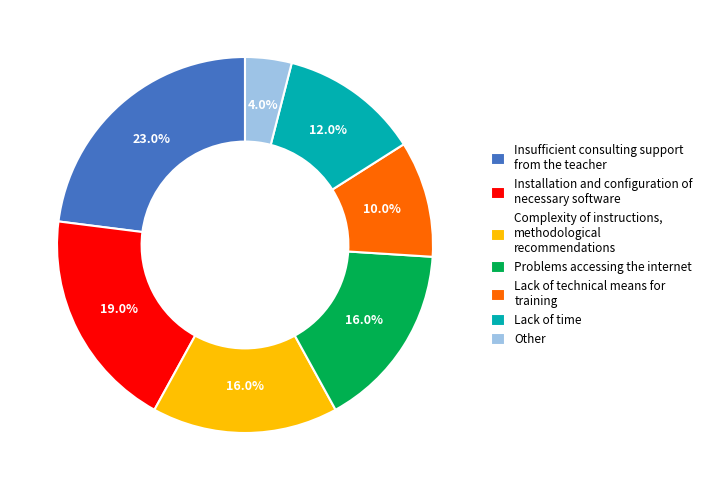

What is the total percentage of Lack of technical means for training and Lack of time?

22.0%